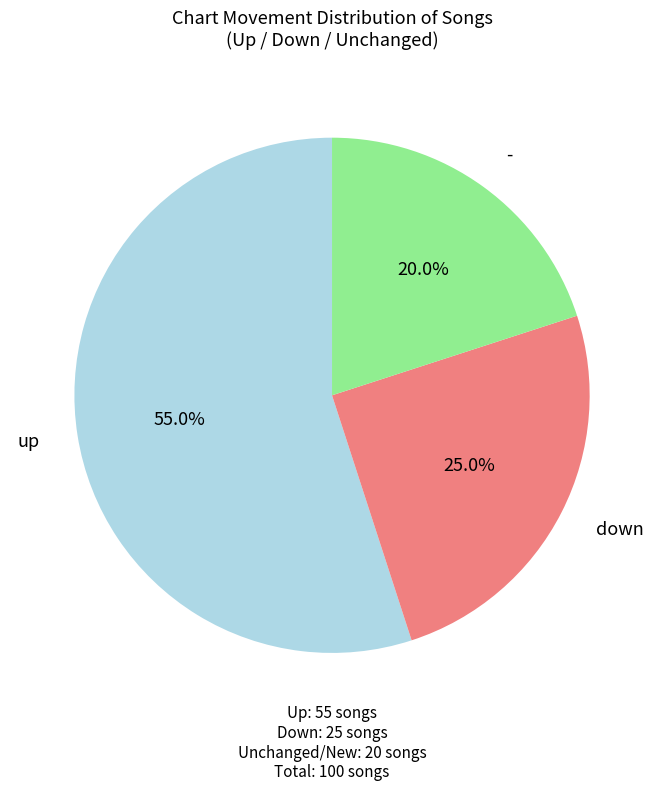

Do down and up together represent more than half of the pie?

Yes